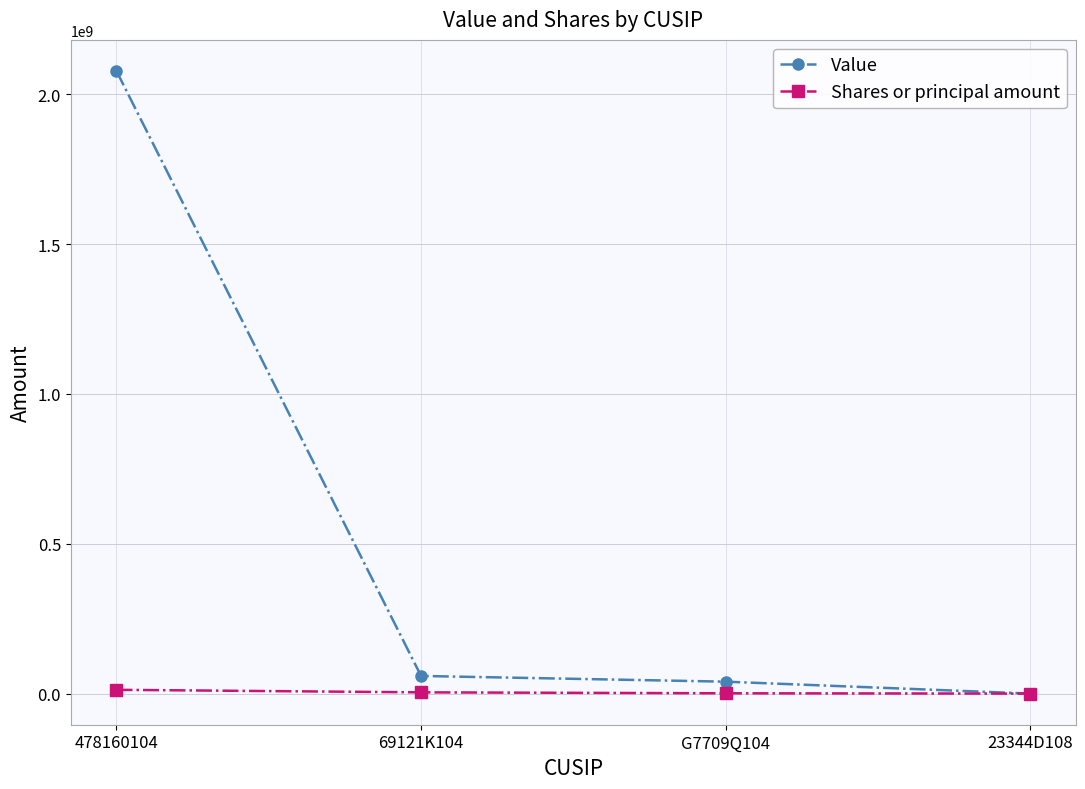

What is the maximum value for Value?

2077371000